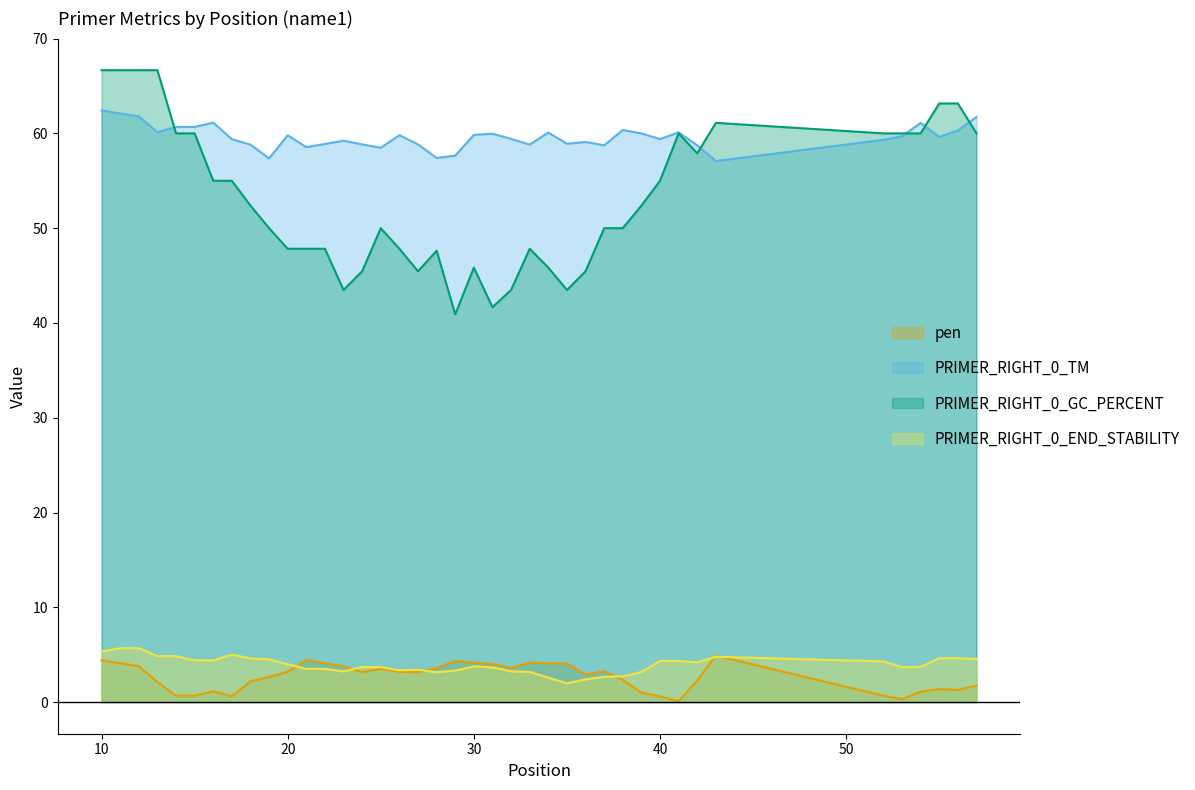

How many distinct data groups are displayed?

4